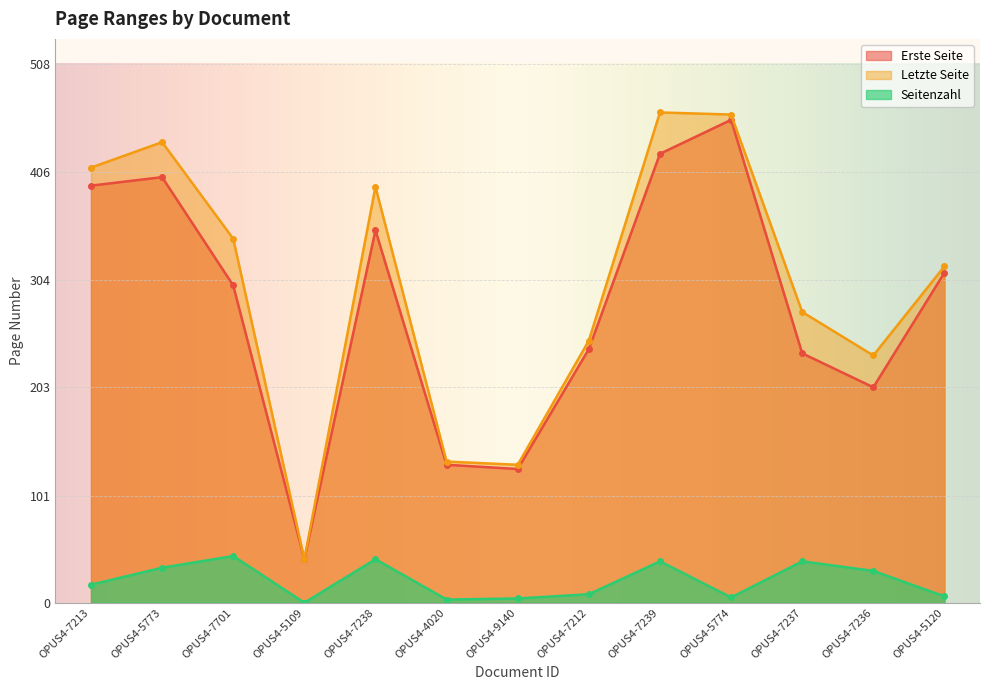

The Seitenzahl series shows 8 at OPUS4-5120. True or false?

False